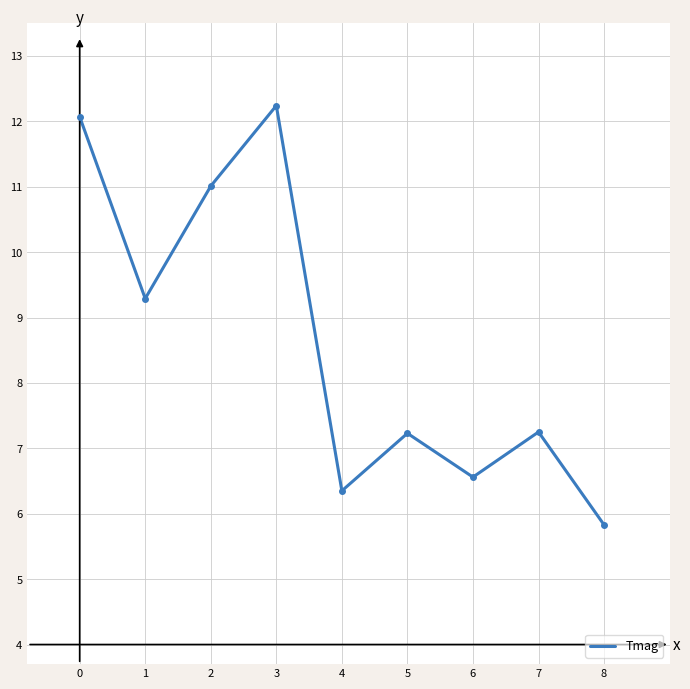

What is the ratio of the value at 2 to the value at 7?

1.5